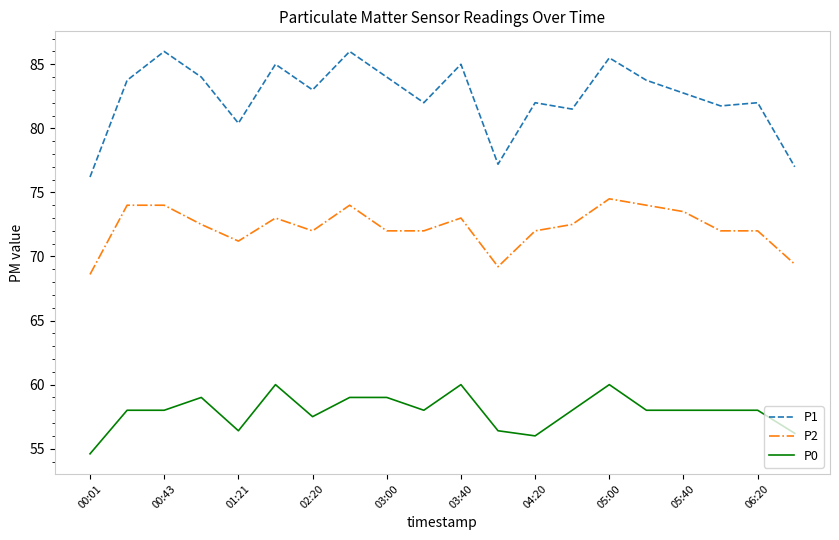

What is the maximum value shown in the chart?

86.0